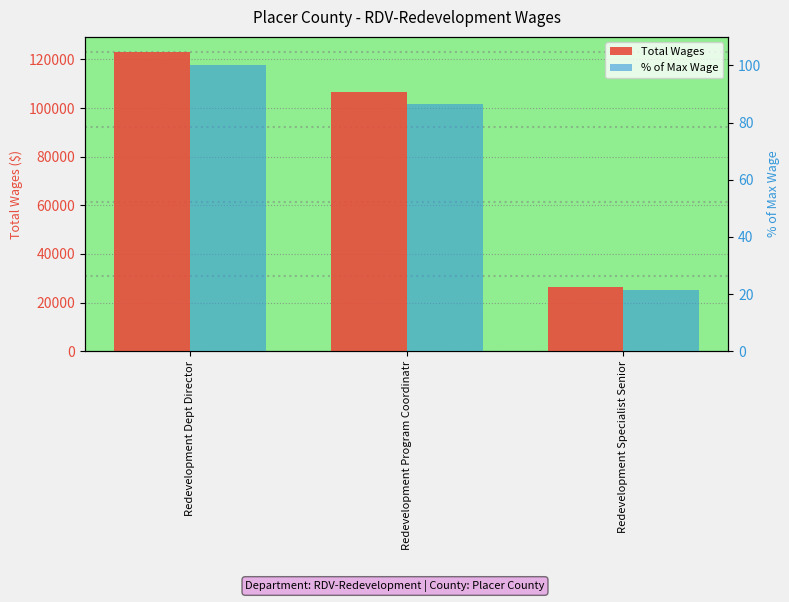

The value of % of Max Wage at Redevelopment Program Coordinatr is 86.6. True or false?

True